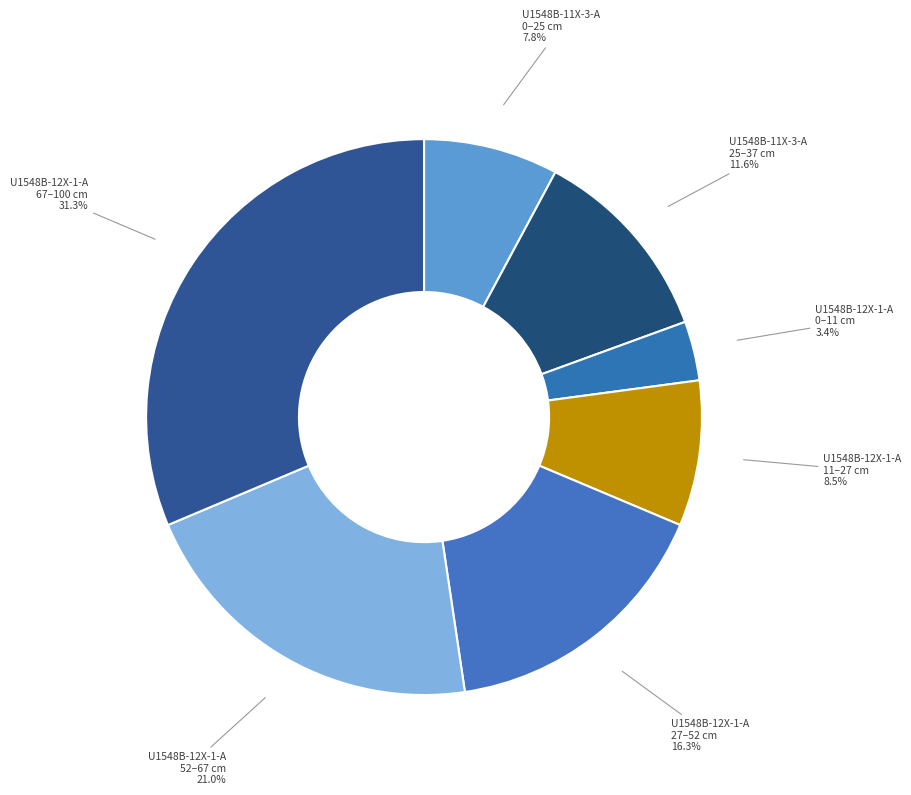

Combined, what portion of the pie is U1548B-12X-1-A 52–67 cm and U1548B-11X-3-A 0–25 cm?

28.8%